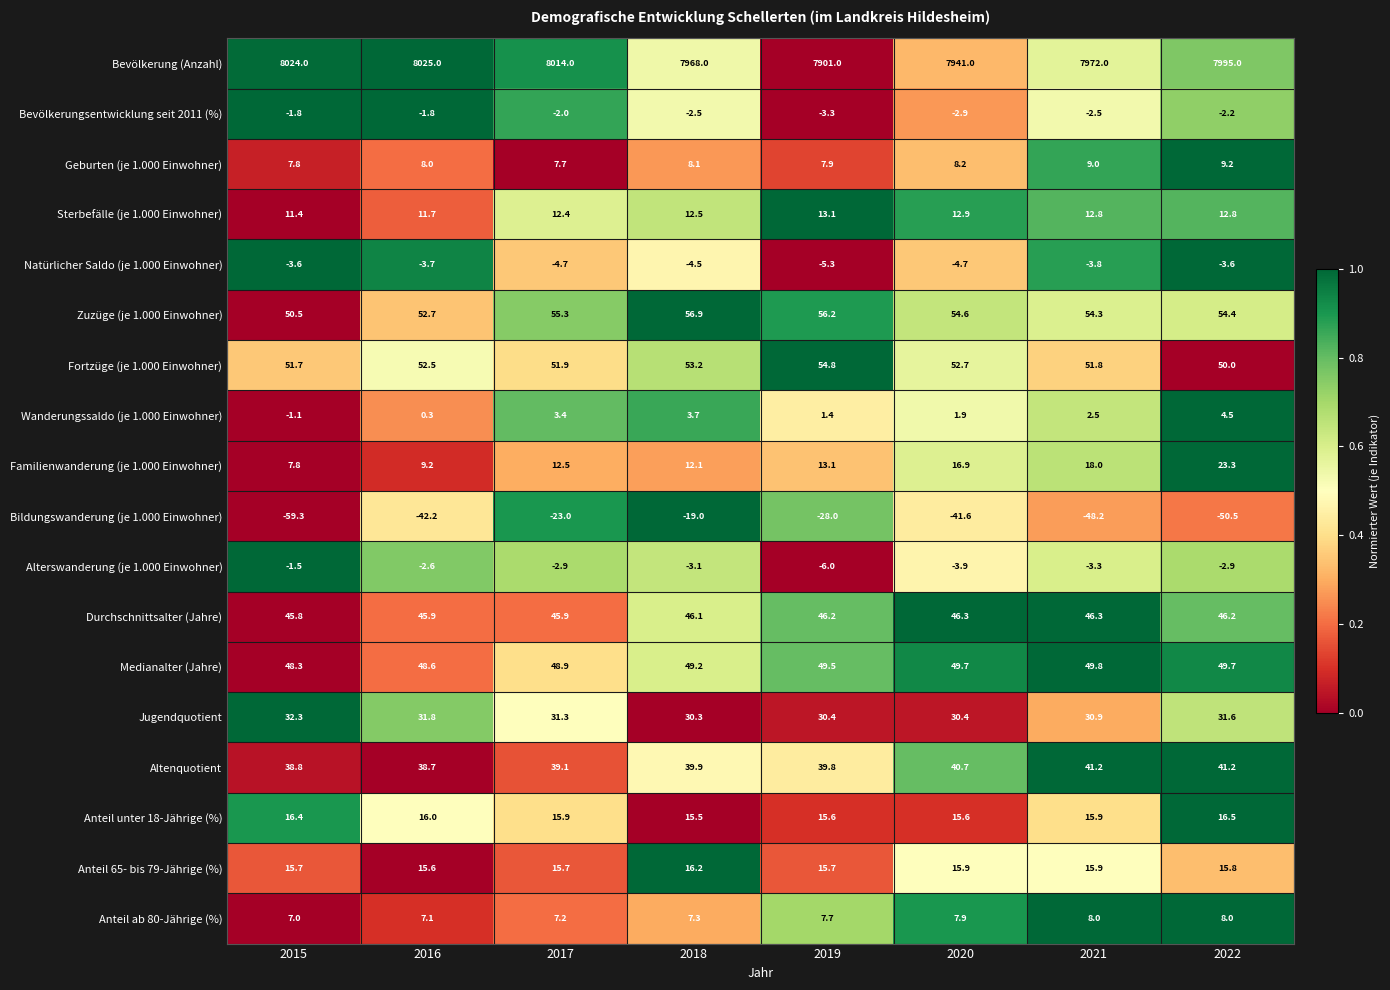

Which series has the largest range (max minus min)?

Bevölkerung (Anzahl)